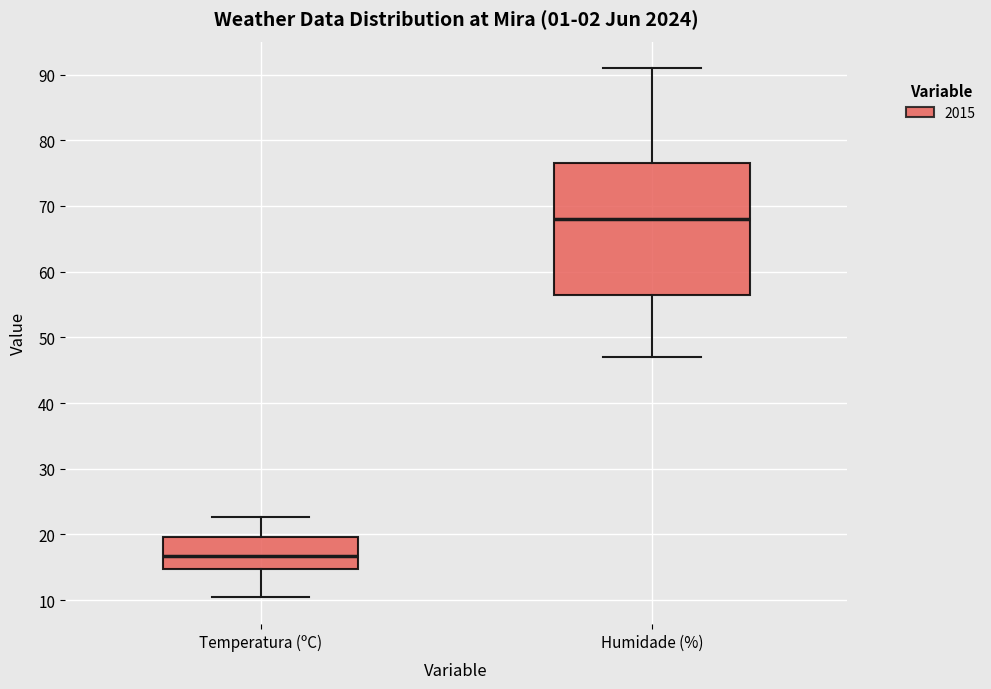

Where does the median line of the box for Temperatura (ºC) sit on the y-axis? The values are not printed on the chart, so give them approximately, as read against the axis.

17